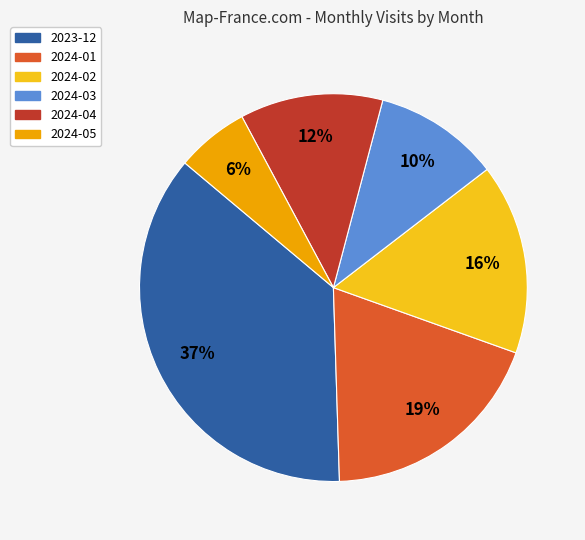

To the nearest percent, what percentage of the pie is 2024-03?

10%